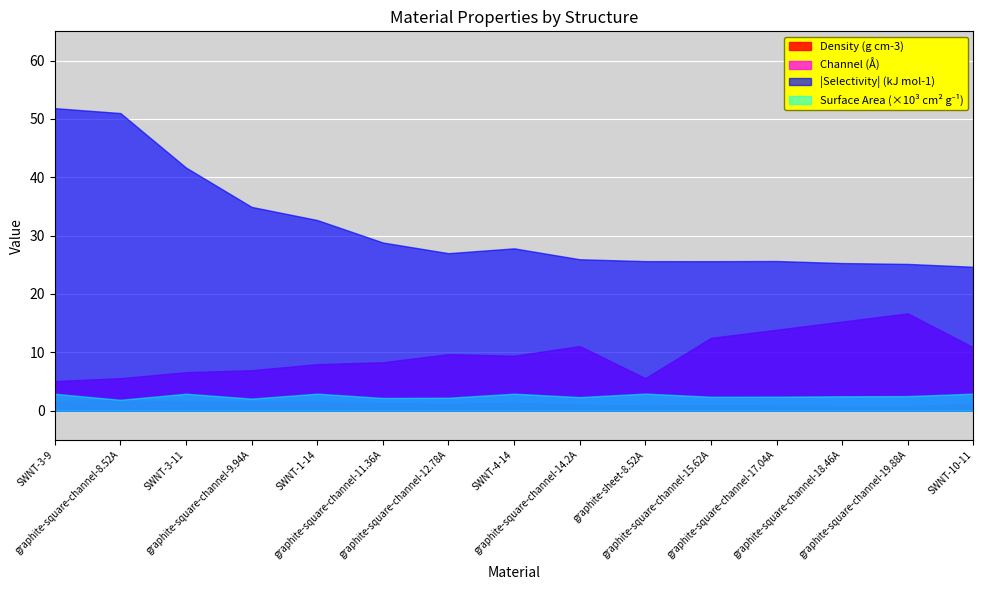

How many values in the Selectivity (kJ mol-1) series are below -26?

8